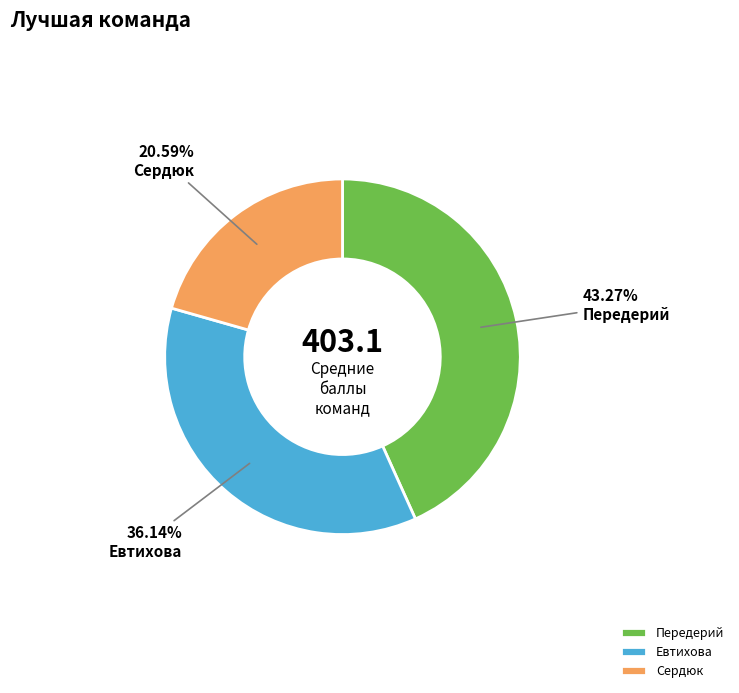

Which has a higher value, Сердюк or Евтихова?

Евтихова